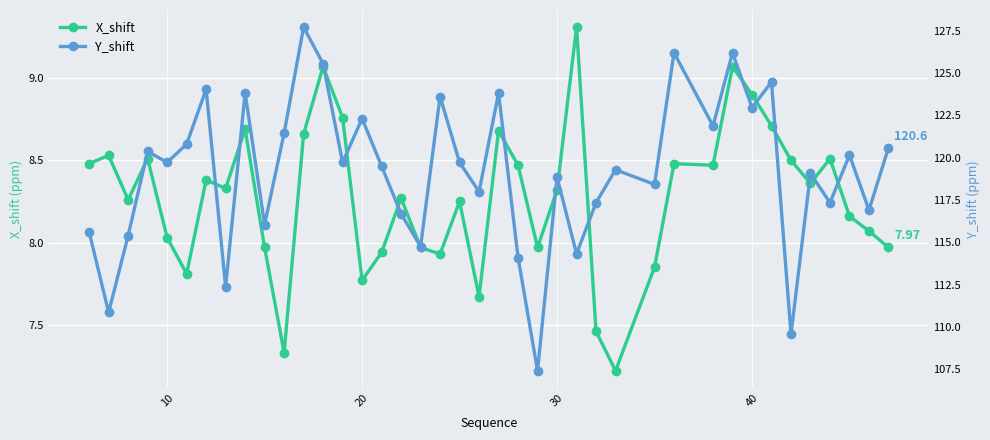

Reading left to right, extract all data points from this chart.

X_shift: 8.5	8.5	8.3	8.5	8.0	7.8	8.4	8.3	8.7	8.0	7.3	8.7	9.1	8.8	7.8	7.9	8.3	8.0	7.9	8.2	7.7	8.7	8.5	8.0	8.3	9.3	7.5	7.2	7.8	8.5	8.5	9.1	8.9	8.7	8.5	8.4	8.5	8.2	8.1	8.0
Y_shift: 115.6	110.9	115.4	120.4	119.7	120.8	124.0	112.4	123.8	116.0	121.5	127.7	125.5	119.7	122.3	119.5	116.7	114.8	123.6	119.7	118.0	123.8	114.1	107.4	118.8	114.3	117.3	119.3	118.4	126.2	121.9	126.2	123.0	124.5	109.6	119.1	117.3	120.2	116.9	120.6